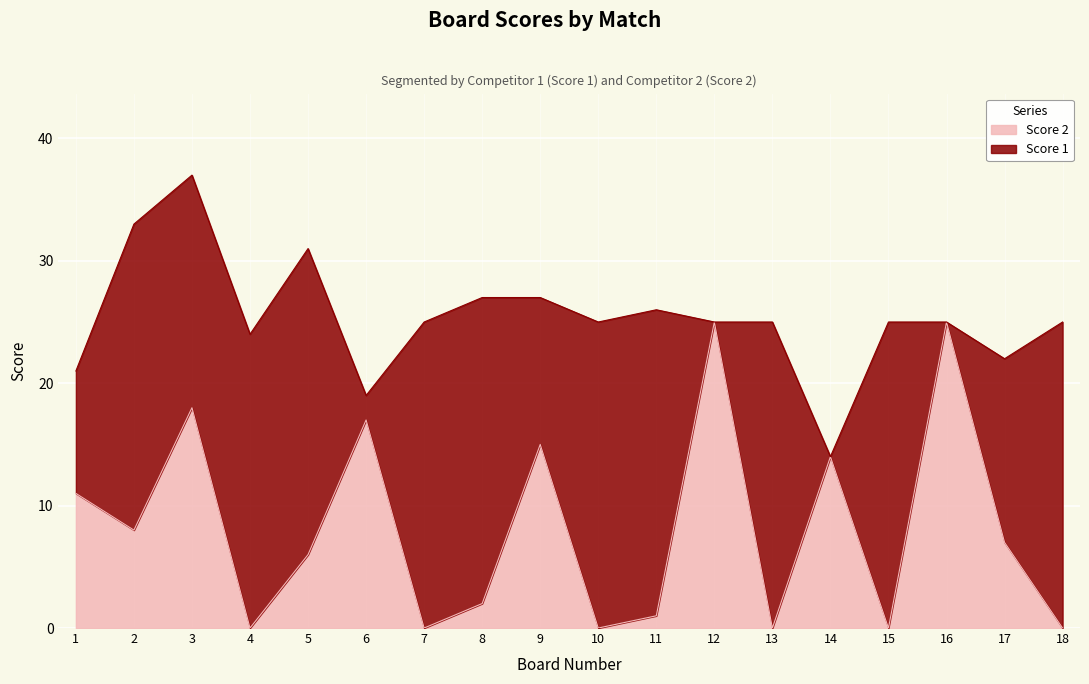

How many lines are shown in the chart?

2